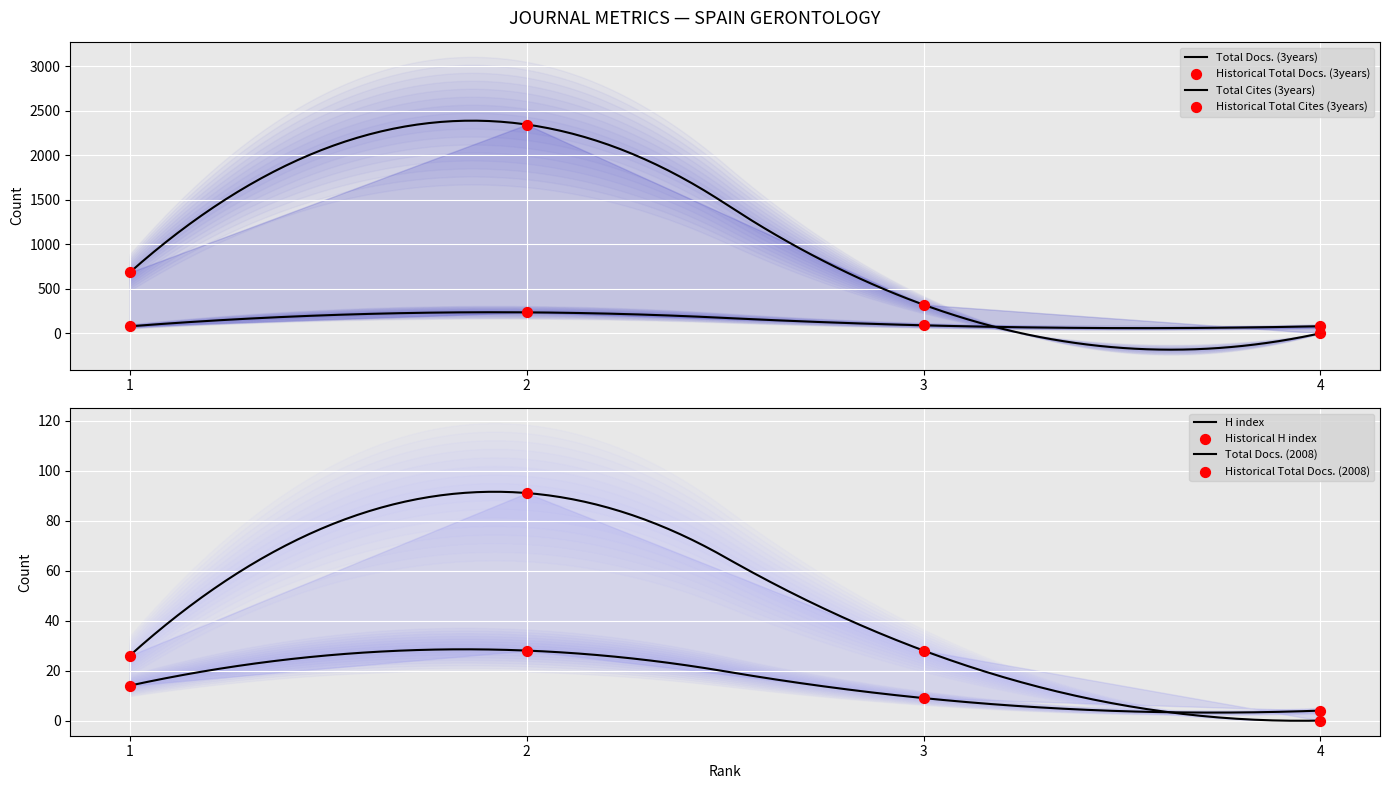

Which series contains the lowest Y value?

Total Docs. (2008)